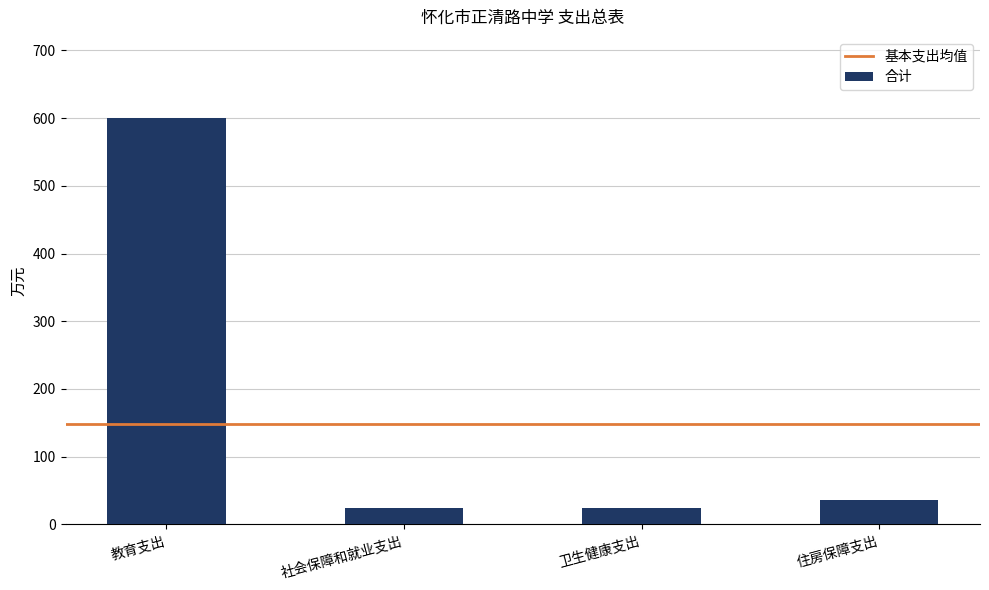

Between 住房保障支出 and 卫生健康支出, which is larger?

住房保障支出